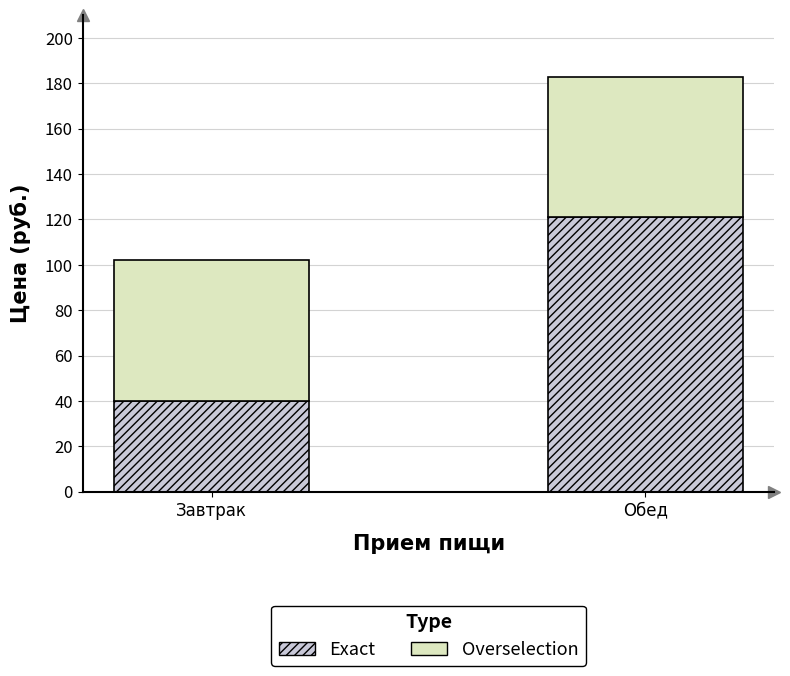

Rank the categories by Exact value from highest to lowest.

Обед, Завтрак